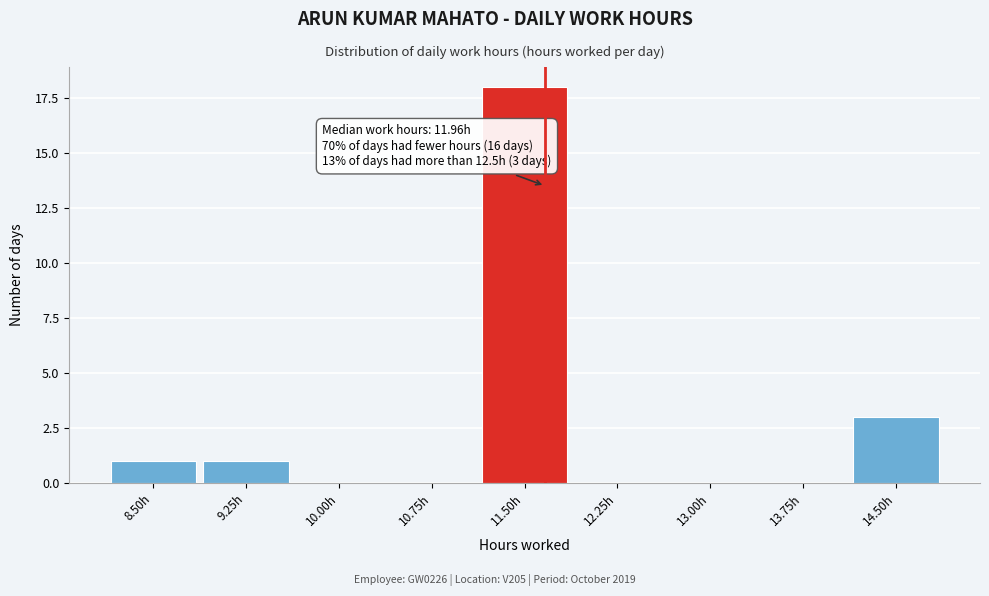

Reading right to left, extract all data points from this chart.

14.50h=3	13.75h=0	13.00h=0	12.25h=0	11.50h=18	10.75h=0	10.00h=0	9.25h=1	8.50h=1